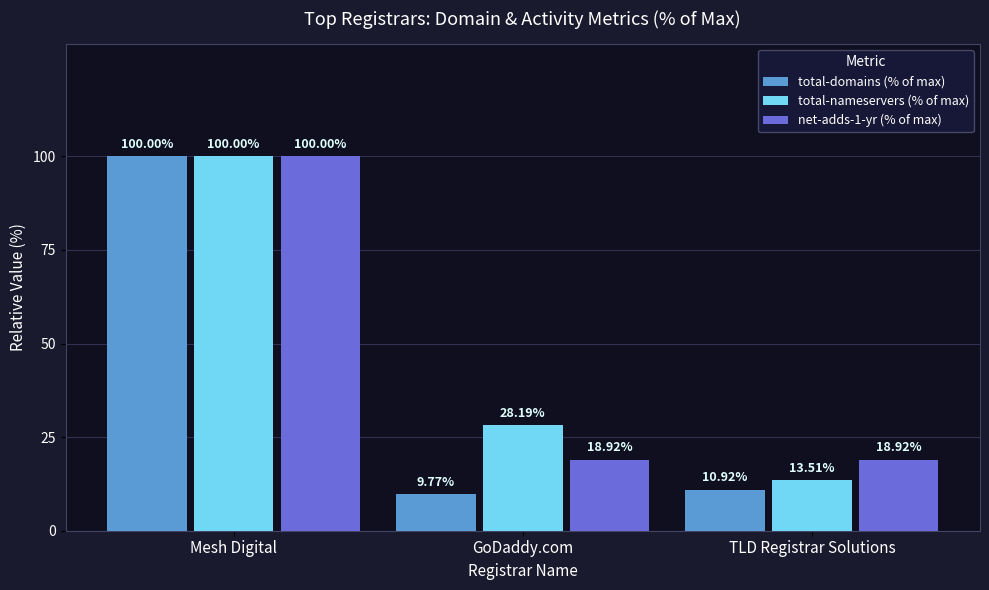

What is the total value across all series at TLD Registrar Solutions?

43.4